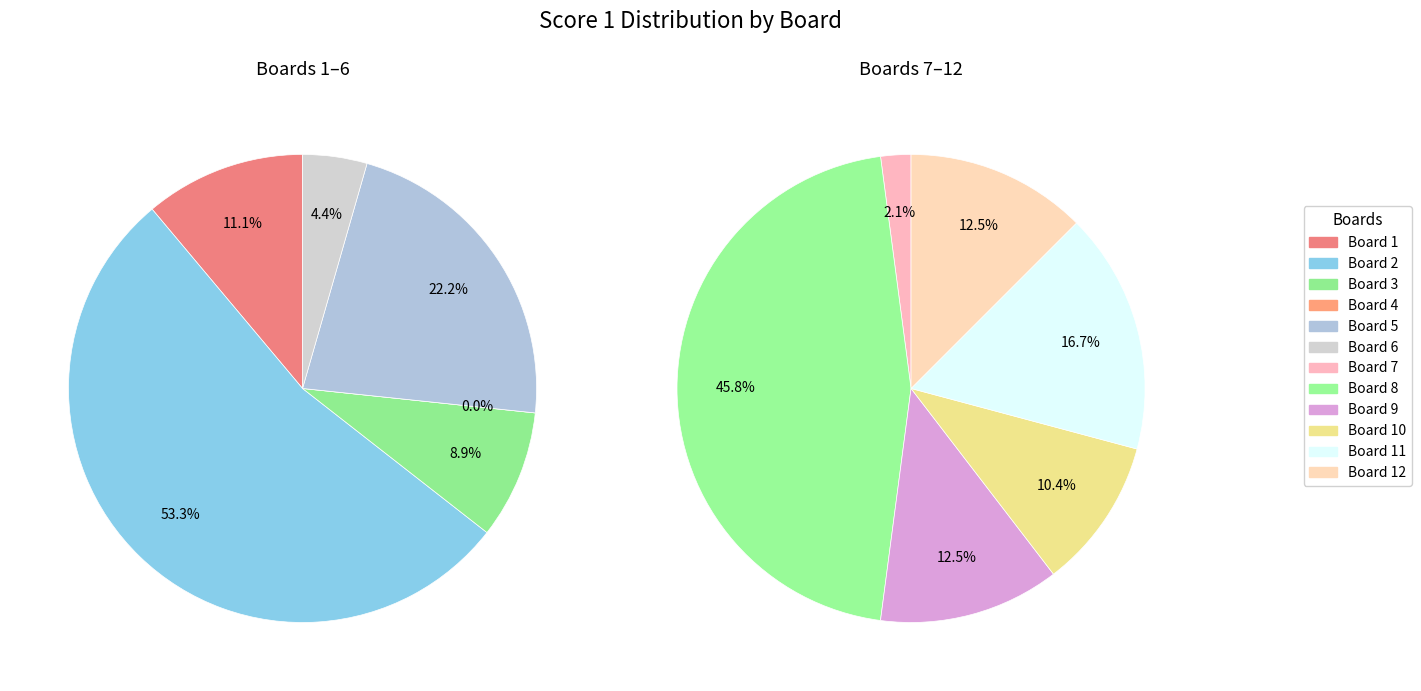

To the nearest percent, what percentage of the pie is 12?

6%